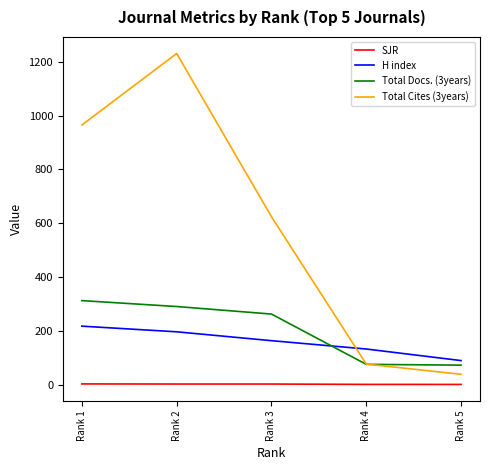

True or false: H index and Total Cites (3years) cross at least once.

True